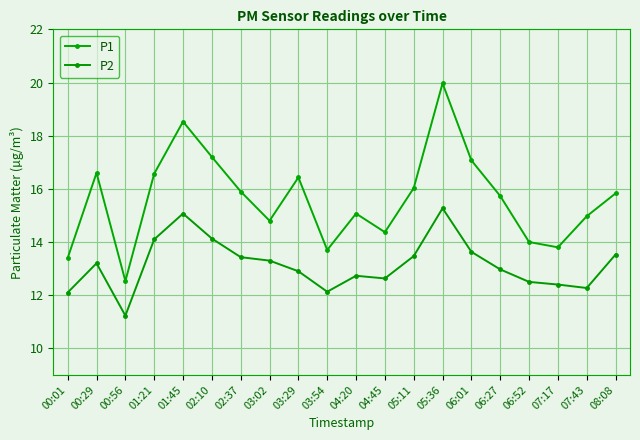

At which label is P2 closest to 13?

06:27